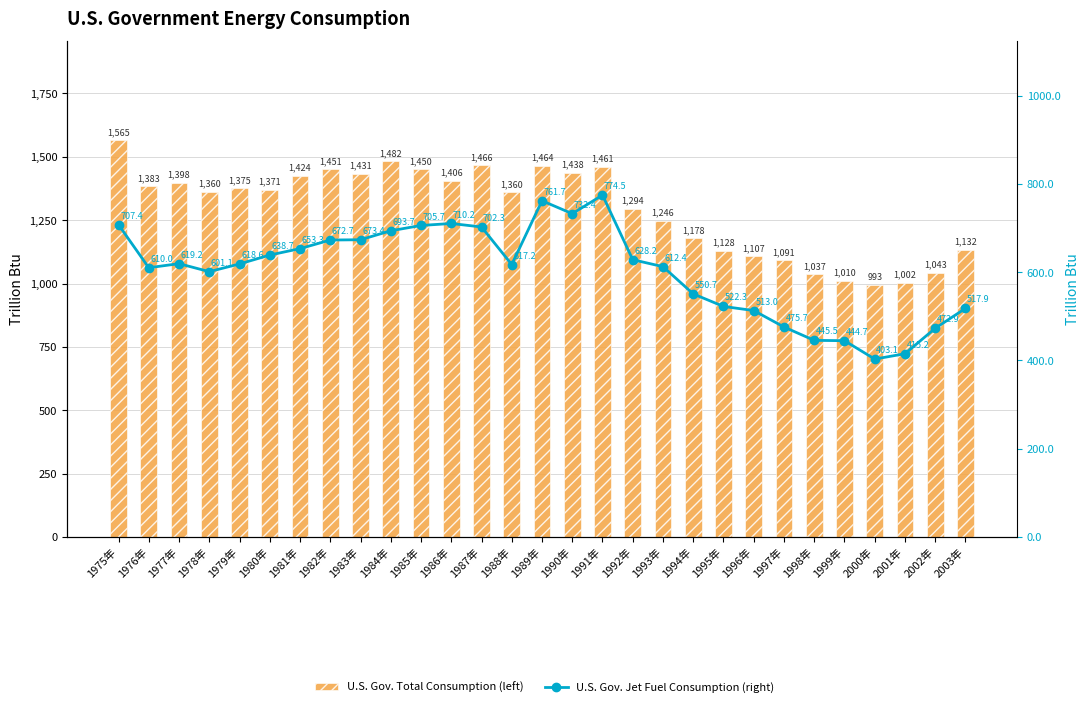

What is the maximum value shown in the chart?

1565.0